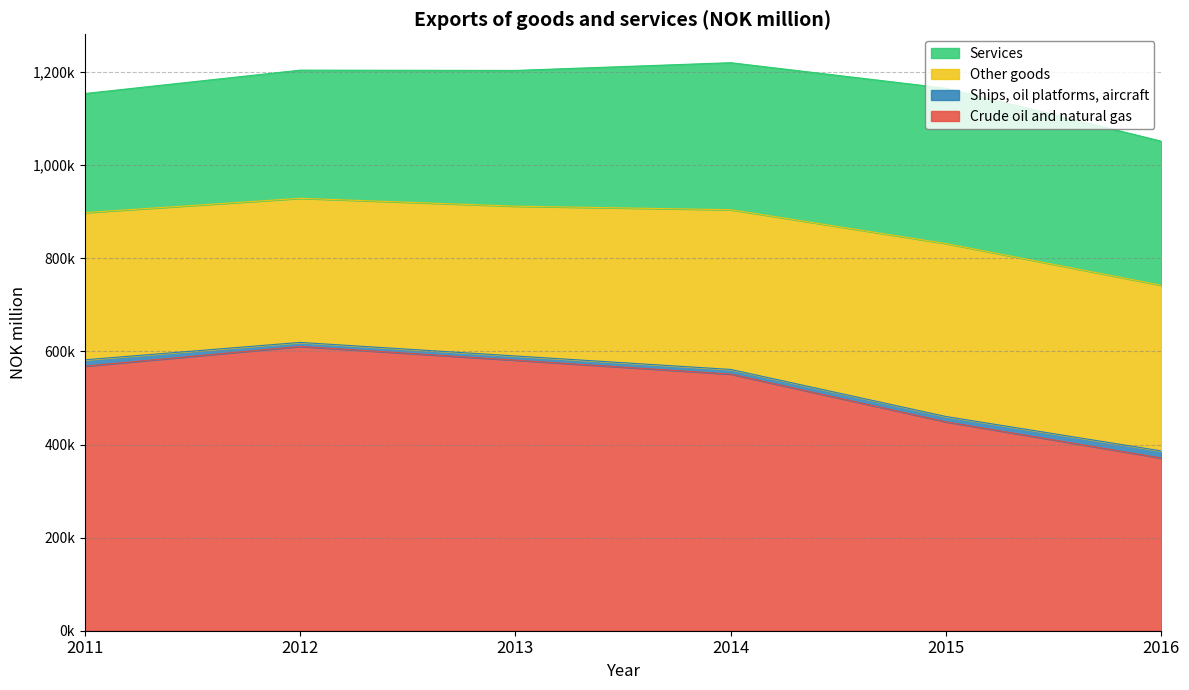

True or false: Other goods and Crude oil and natural gas intersect in this chart.

False